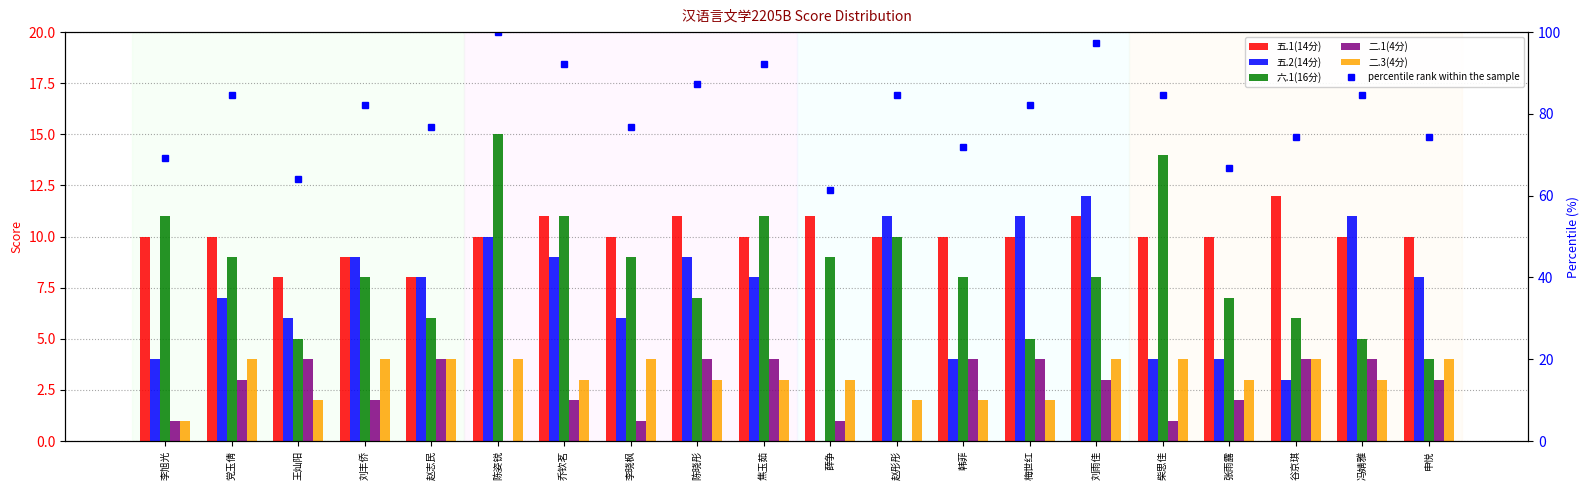

What are all the series names shown in the legend?

五.1(14分), 五.2(14分), 六.1(16分), 二.1(4分), 二.3(4分), percentile rank within the sample